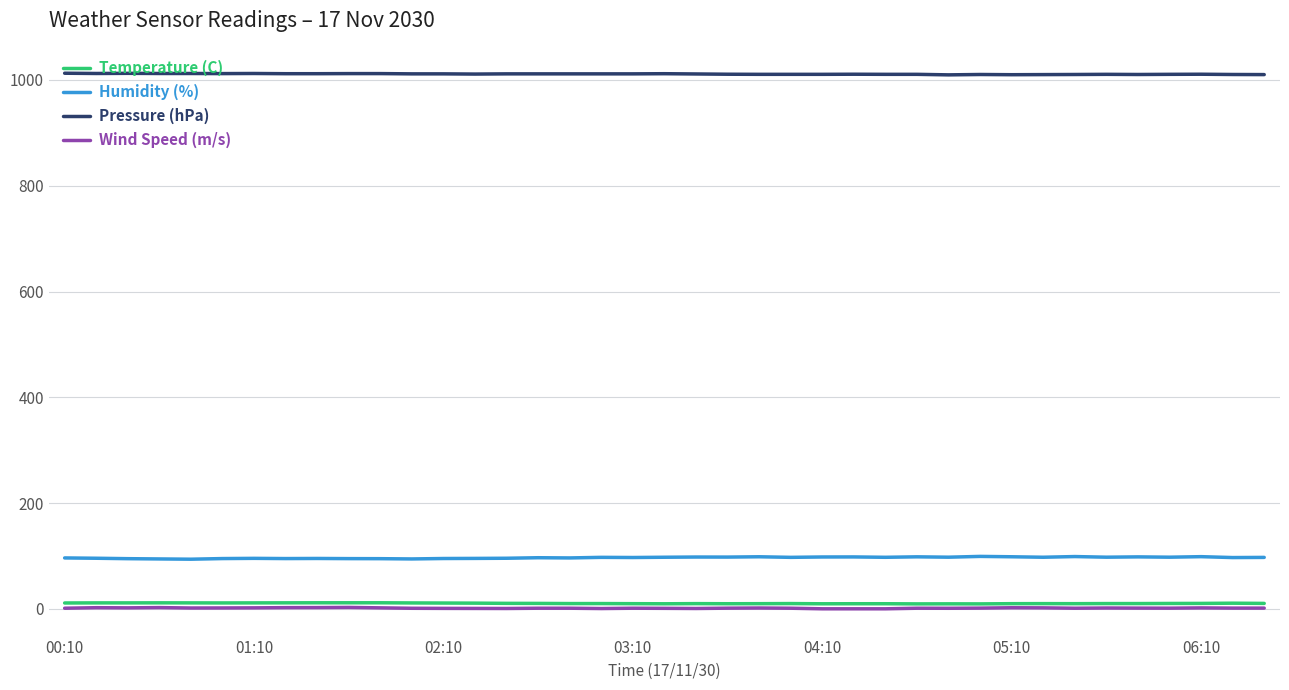

Which series has the largest total across all categories?

Pressure (hPa)